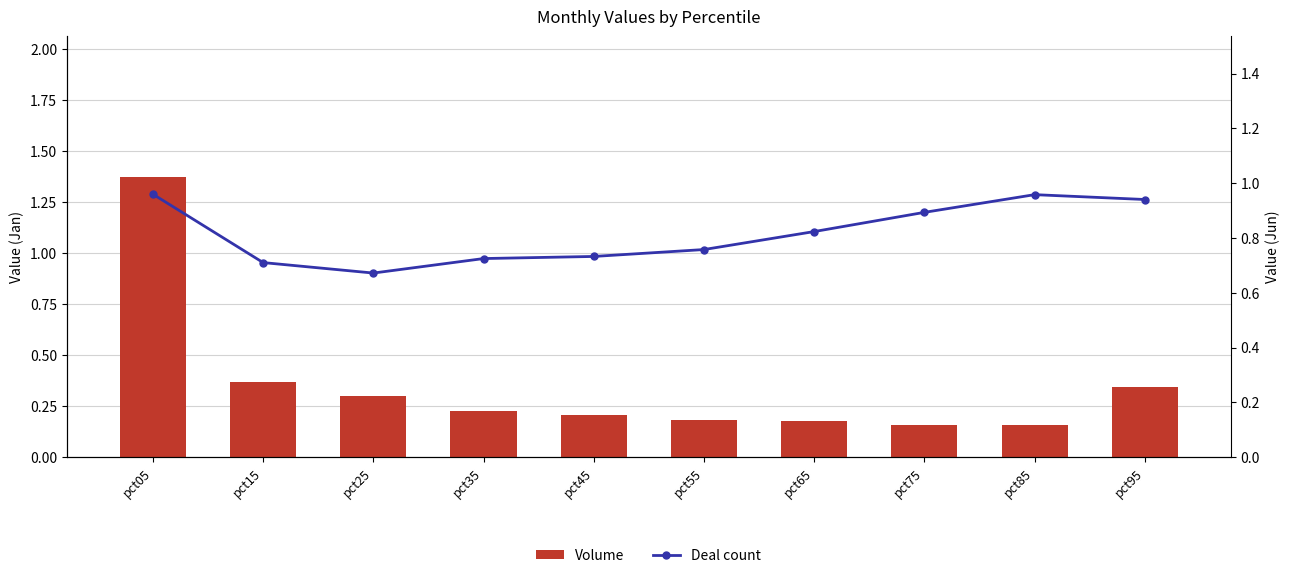

What is the minimum value shown in the chart?

0.2